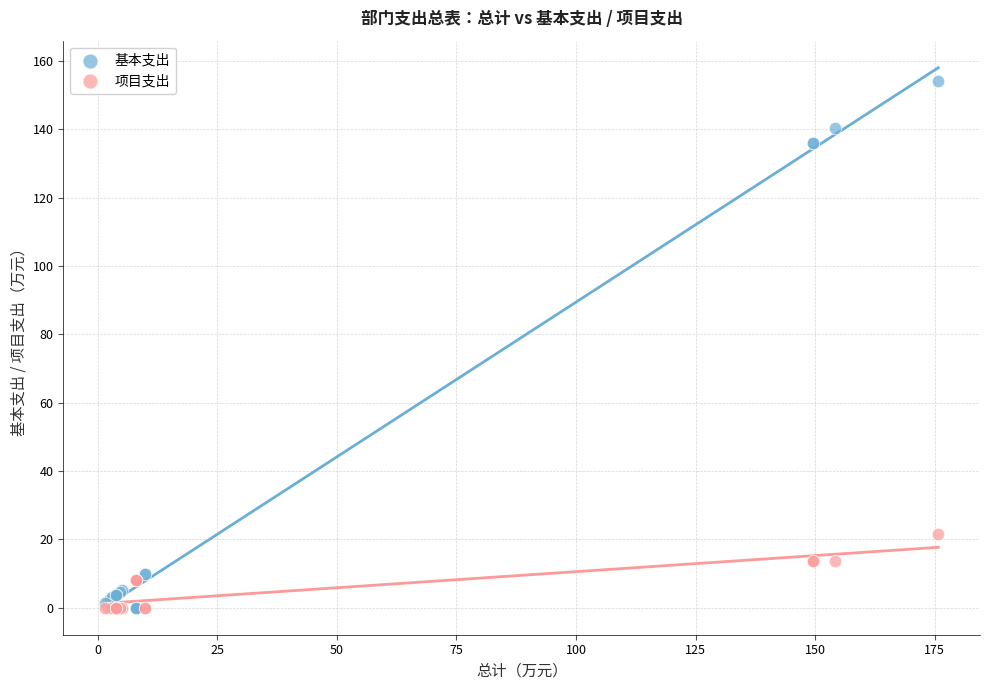

Which series reaches the maximum Y coordinate?

基本支出